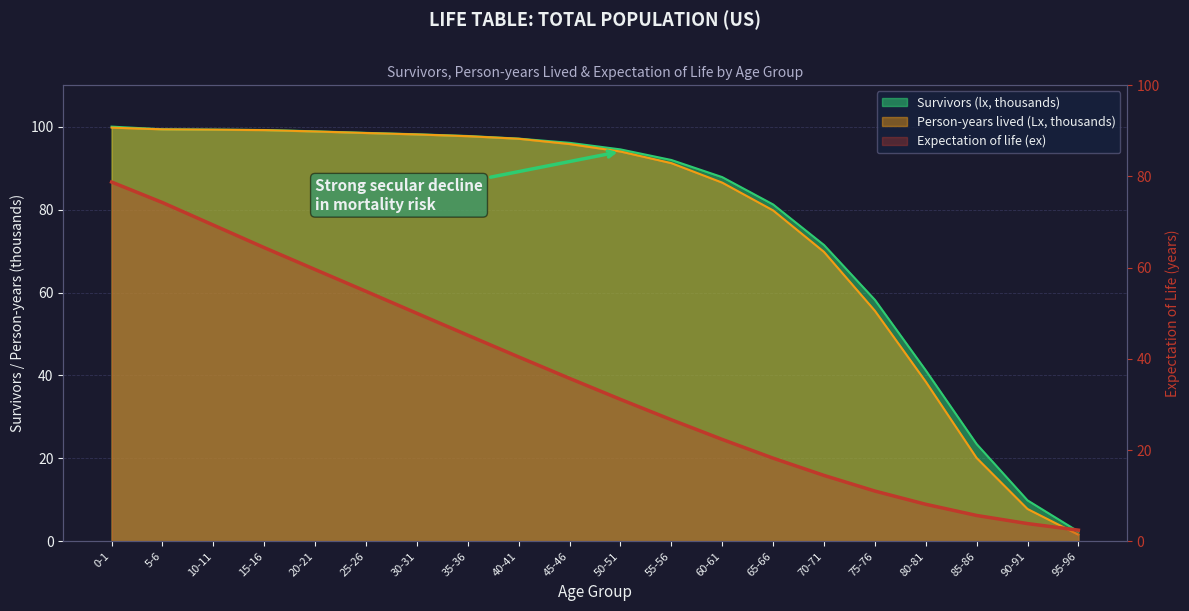

True or false: Expectation of life (ex) has more than 2 interior local peaks.

False